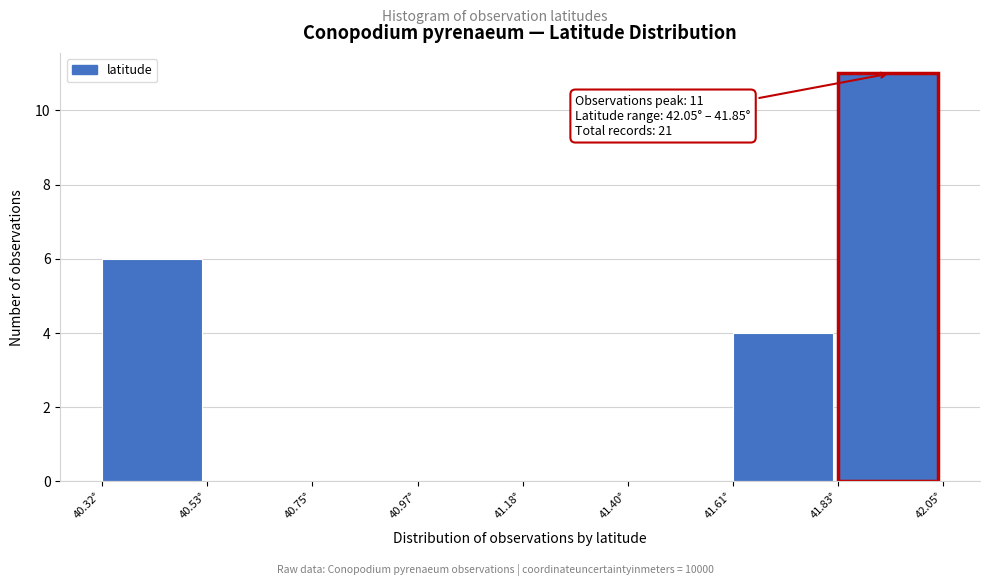

Over which range of the x-axis is the bar tallest?

41.85 to 42.05